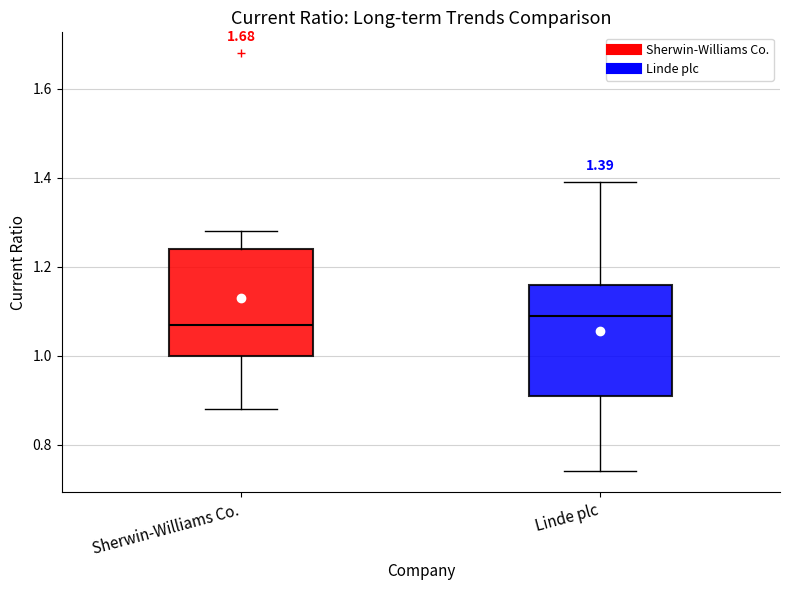

Which box has the highest median line?

Linde plc